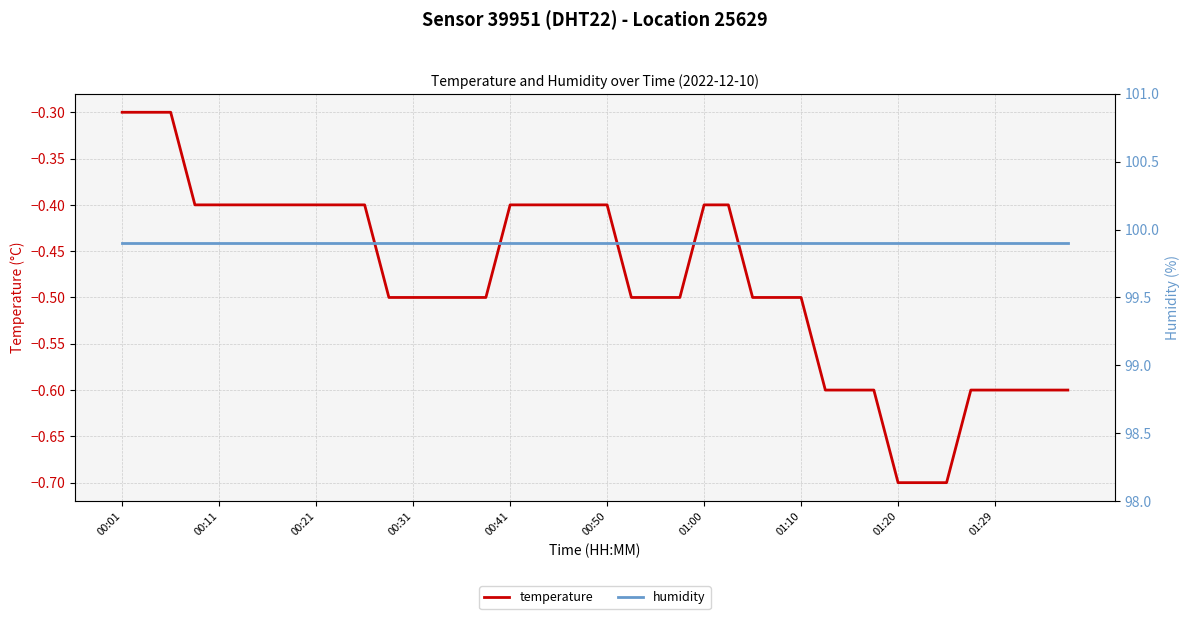

What is the difference between the highest and lowest values at 22?

100.4